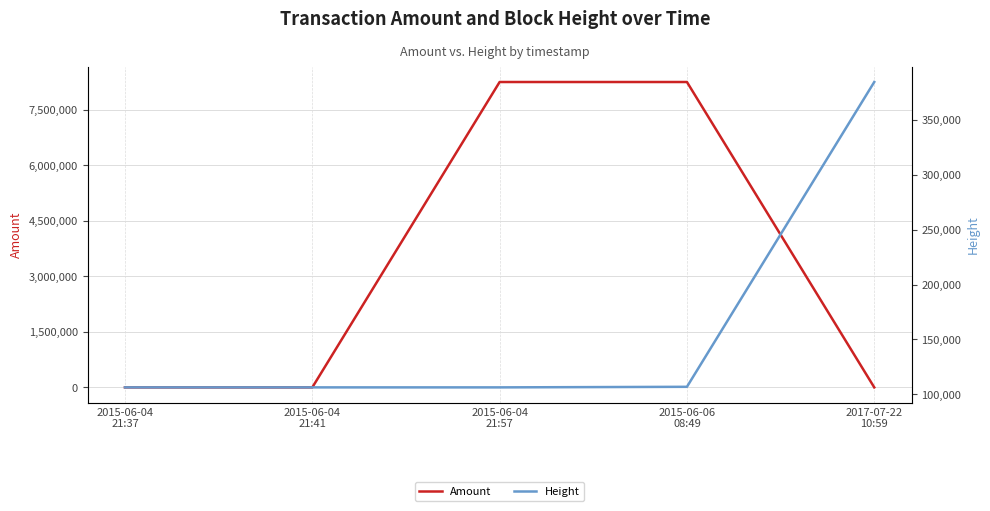

What is the total value across all series at 2015-06-04
21:41?

106449.0